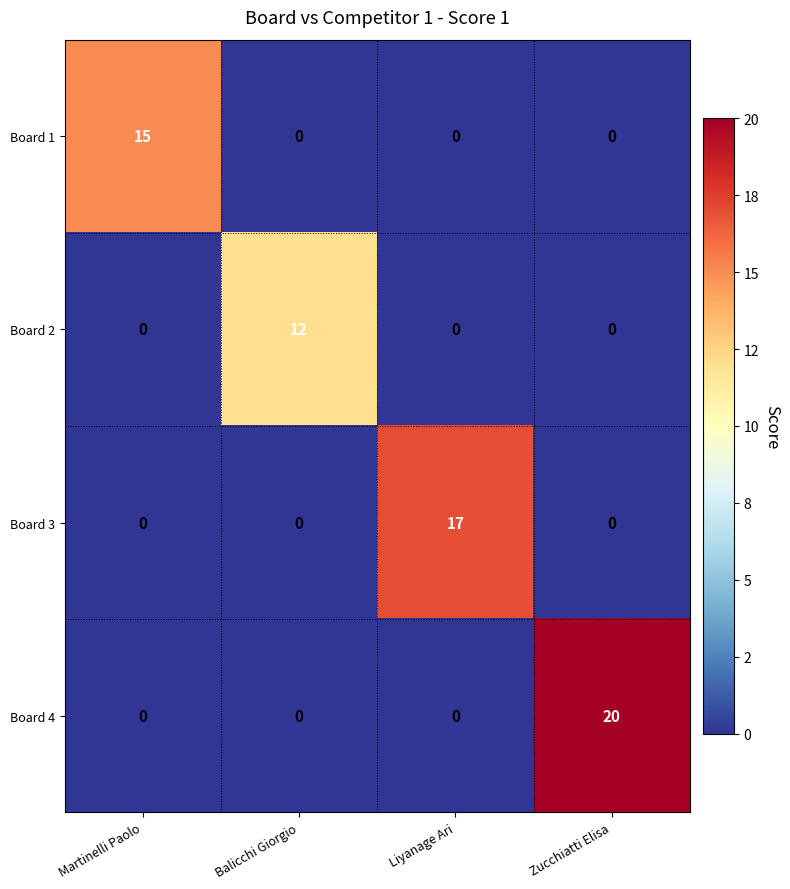

True or false: Board 1 has a value of 25 at Martinelli Paolo.

False